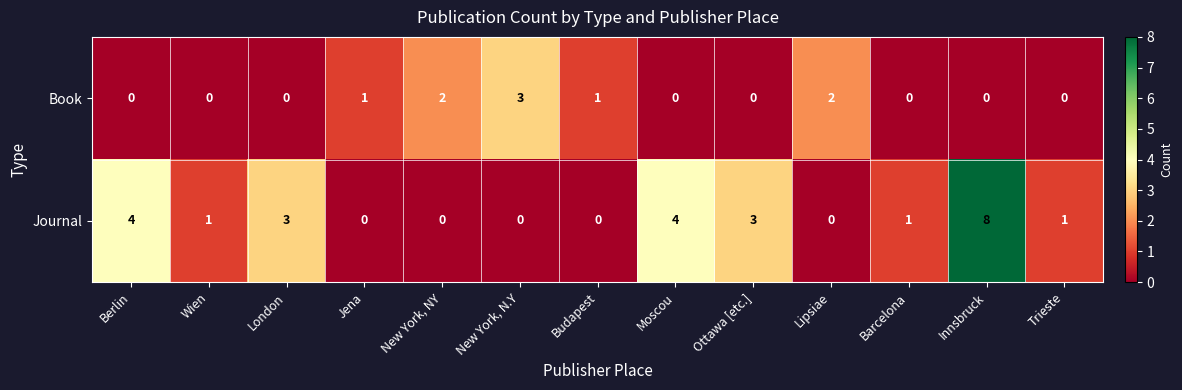

What is the total value across all series at Trieste?

1